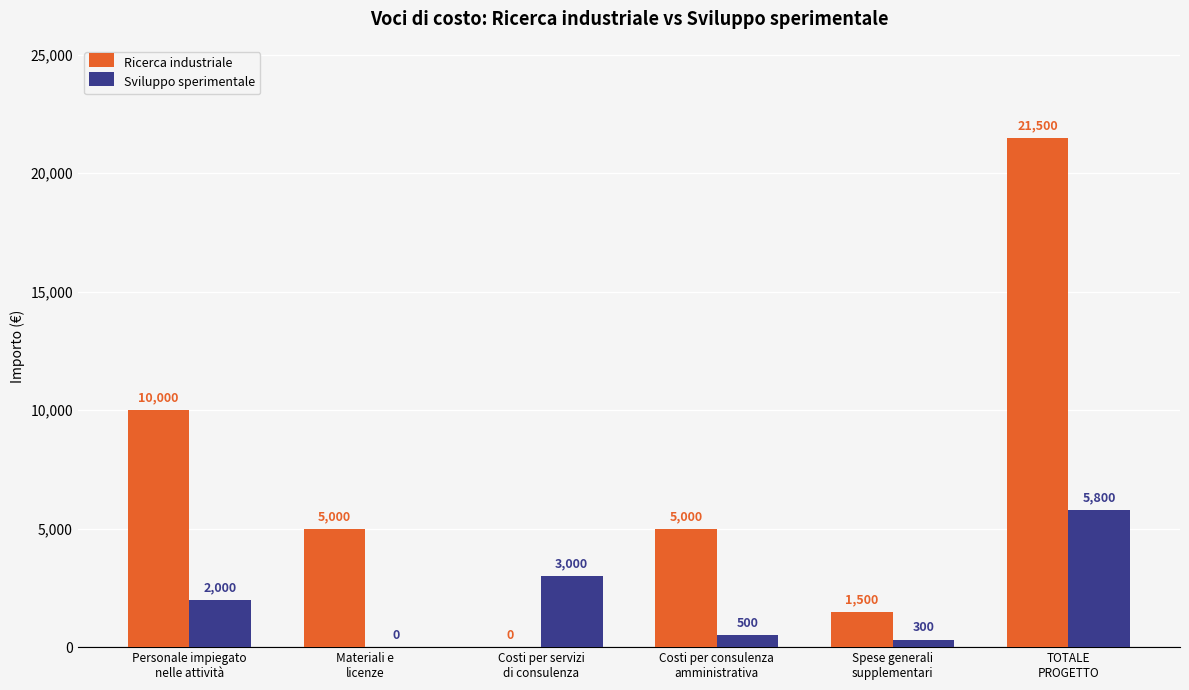

What is the sum of all Ricerca industriale values?

43000